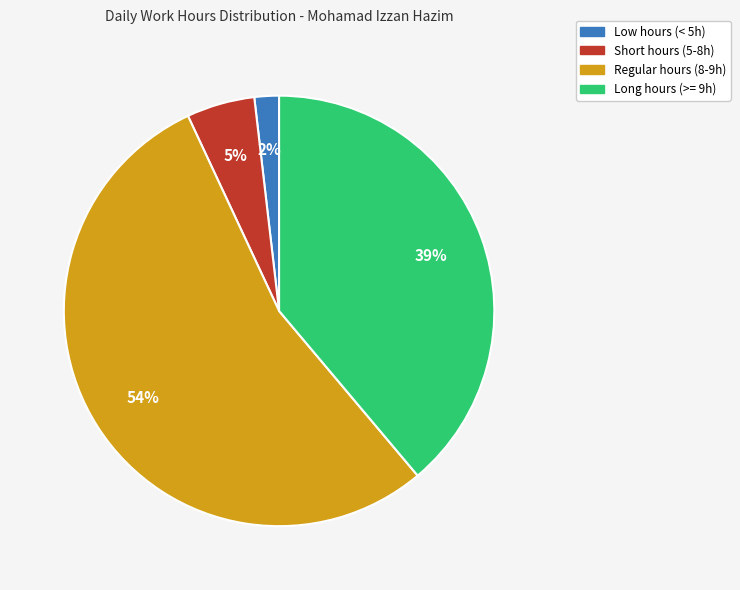

How many slices are in this pie chart?

4